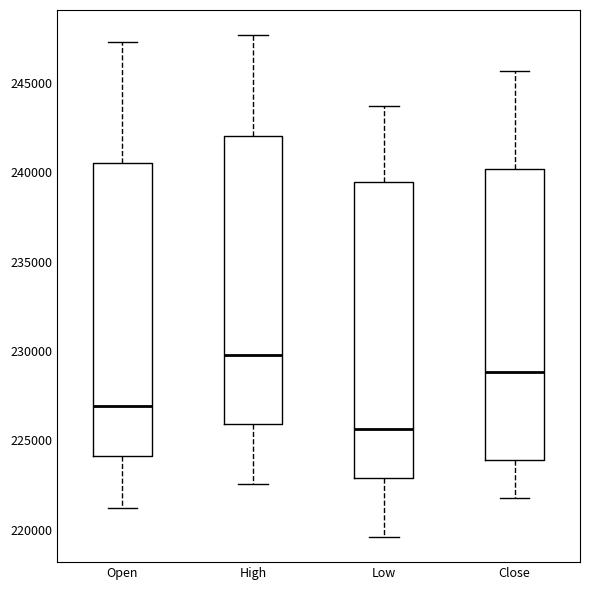

Where does the lower whisker of the box for Low end on the y-axis? The values are not printed on the chart, so give them approximately, as read against the axis.

219500